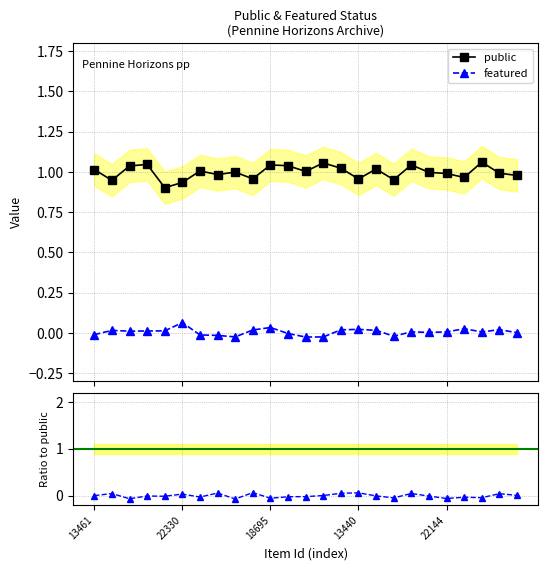

What is the difference between the maximum and second lowest values in the featured series?

0.1